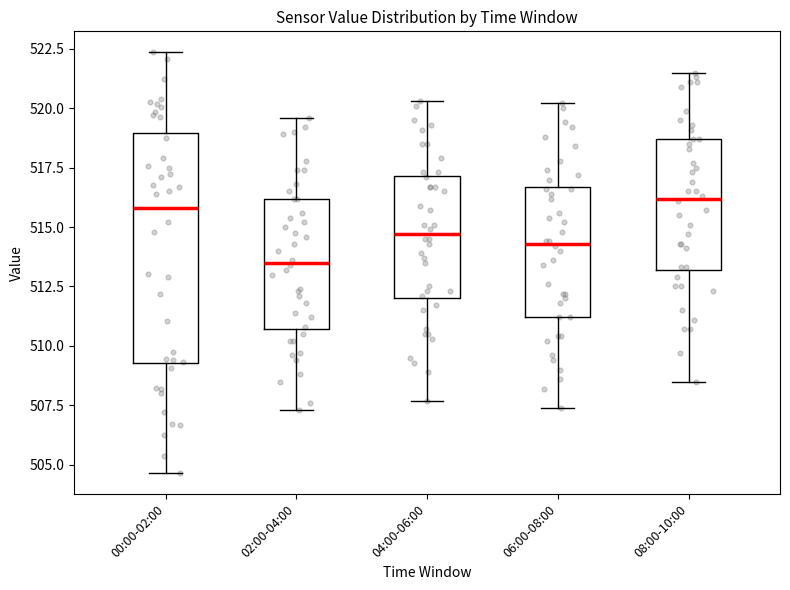

Reading left to right, read every box against the y-axis: the position of its median line, the range the box covers, and the ends of its whiskers. The values are not printed on the chart, so give them approximately, as read against the axis.

00:00-02:00: median 516.0, box 509.5 to 519.0, whiskers 504.5 to 522.5
02:00-04:00: median 513.5, box 510.5 to 516.0, whiskers 507.5 to 519.5
04:00-06:00: median 514.5, box 512.0 to 517.0, whiskers 507.5 to 520.5
06:00-08:00: median 514.5, box 511.0 to 516.5, whiskers 507.5 to 520.0
08:00-10:00: median 516.0, box 513.0 to 518.5, whiskers 508.5 to 521.5